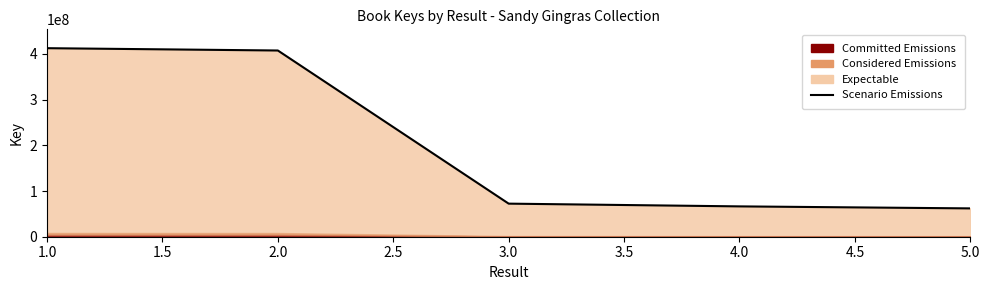

What position from the right is 4.0?

2